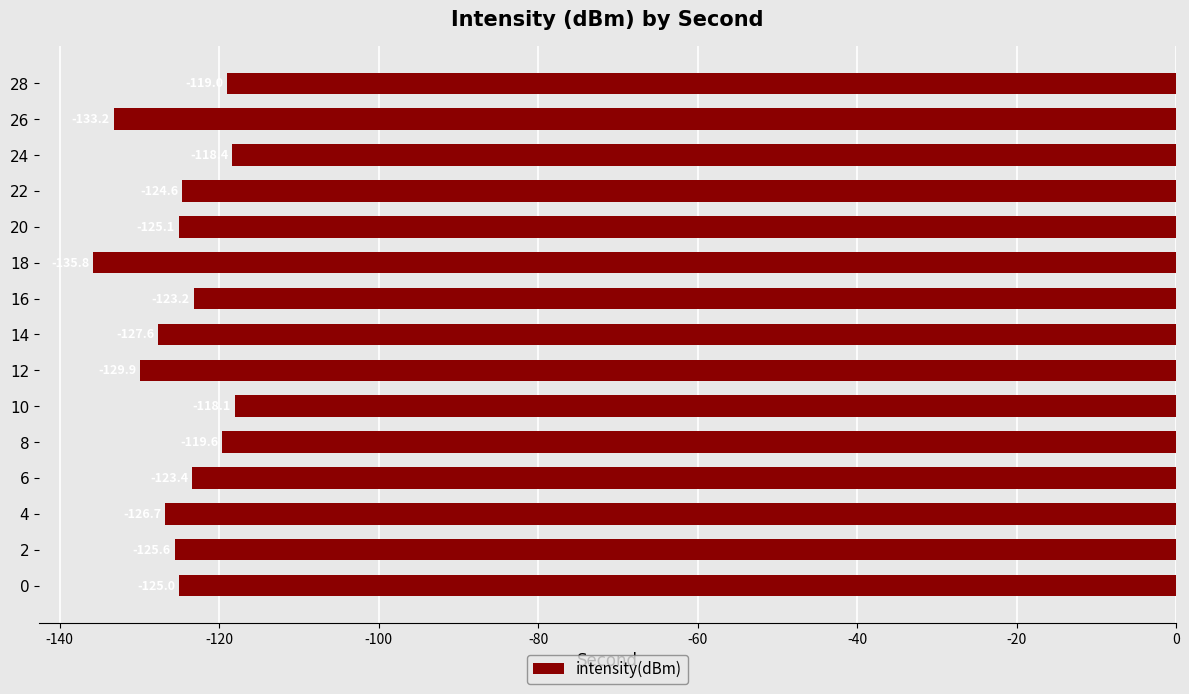

What is the average value?

-125.0